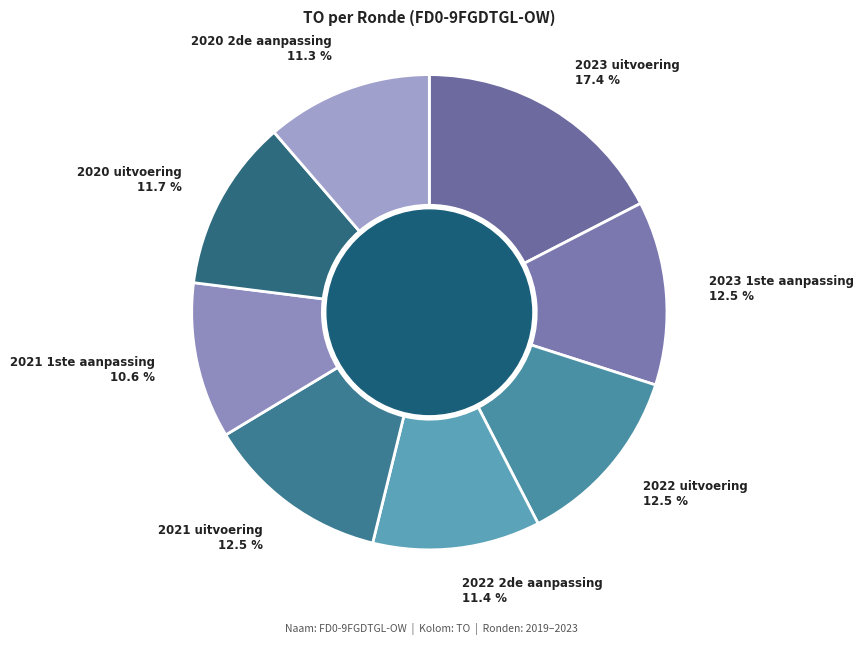

Does 2022 2de aanpassing represent more than half of the total?

No